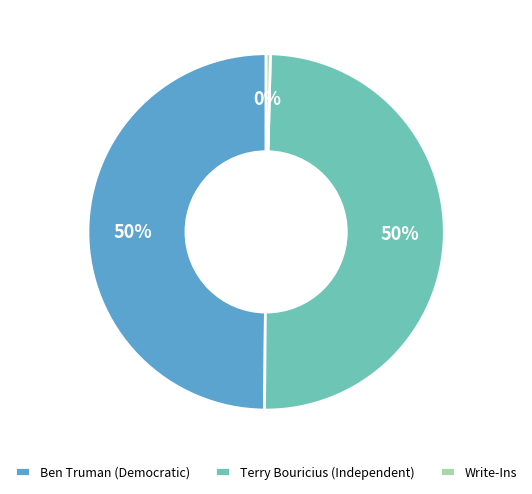

To the nearest percent, what is the average slice percentage?

33%